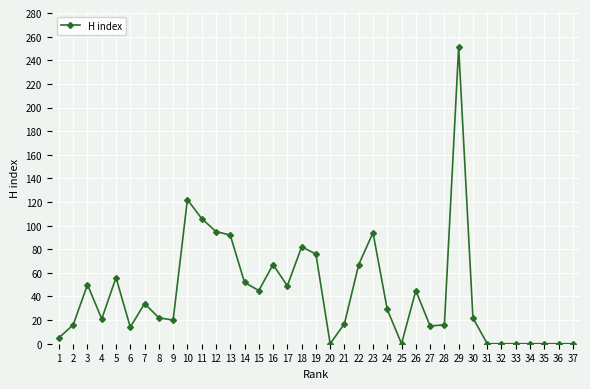

How many distinct data groups are displayed?

1